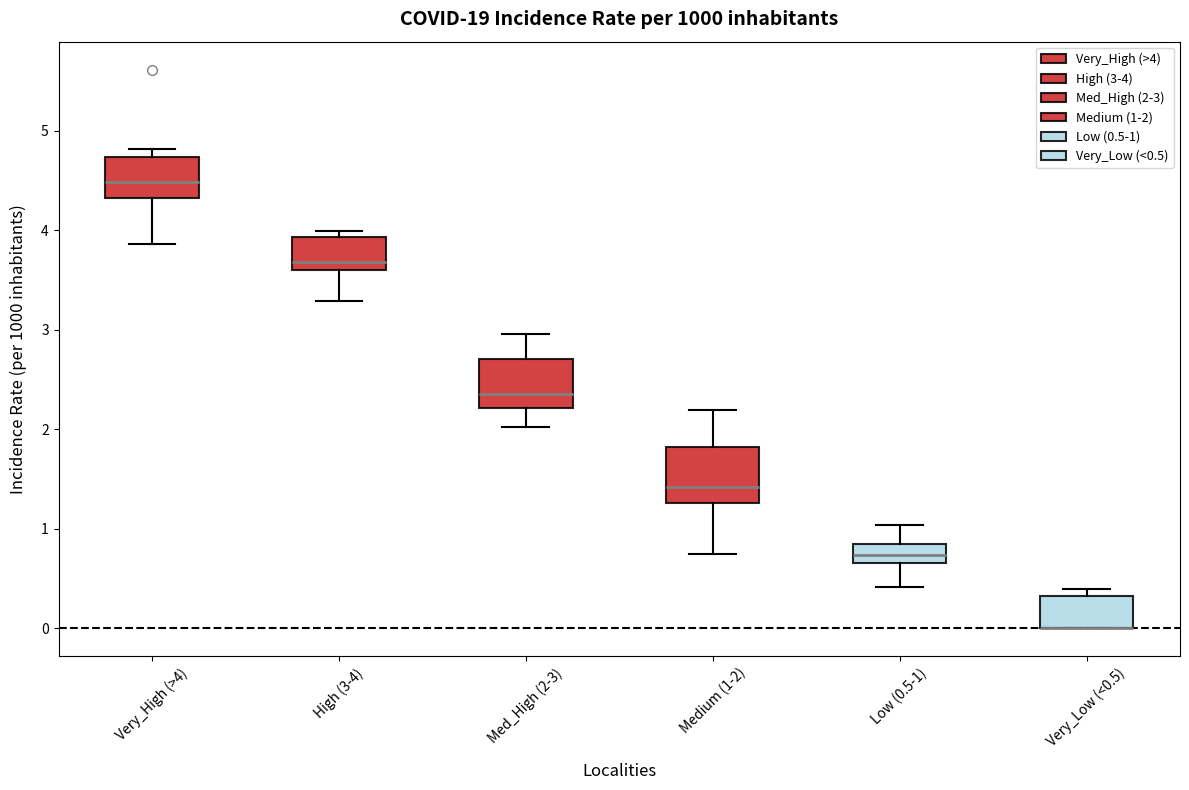

Where is the upper edge of the box for Very_High (>4) on the y-axis? The values are not printed on the chart, so give them approximately, as read against the axis.

4.7